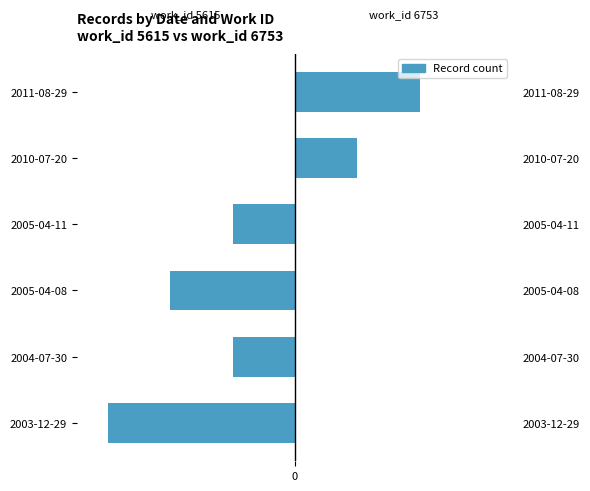

Count the work_id 5615 values in the range -2 to 0.

5